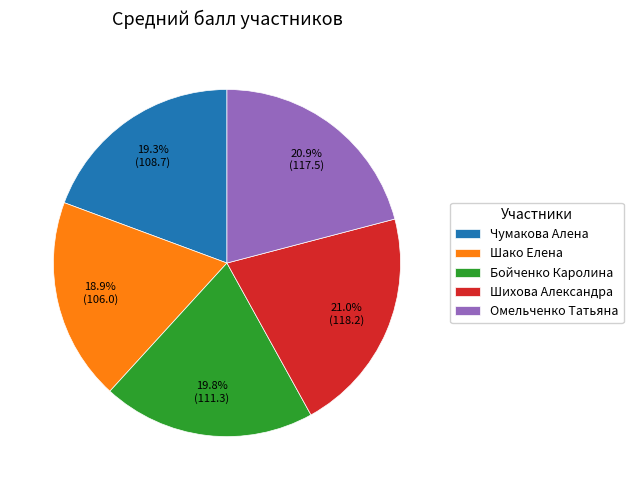

Is there a majority slice in this chart?

No